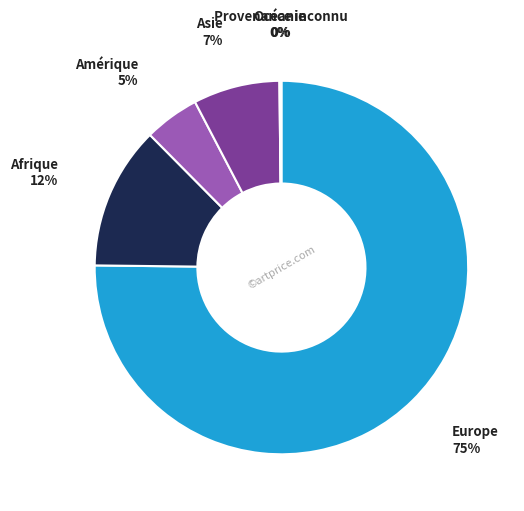

Does any single category account for the majority?

Yes